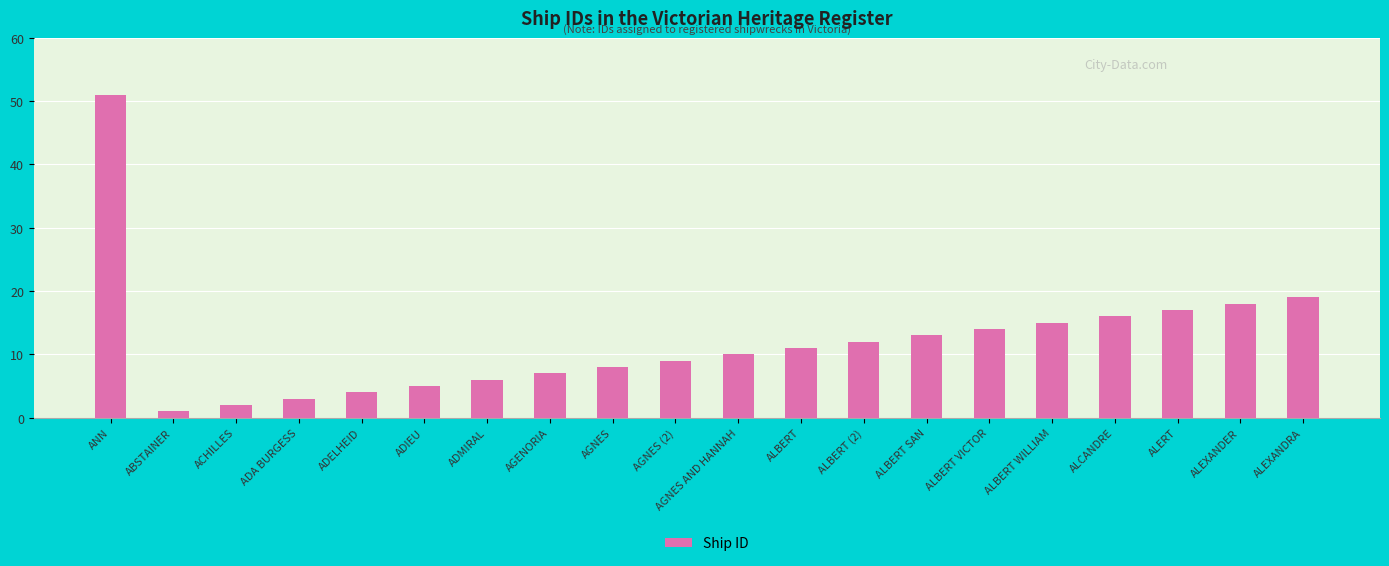

Where does the data first go above 11?

ANN